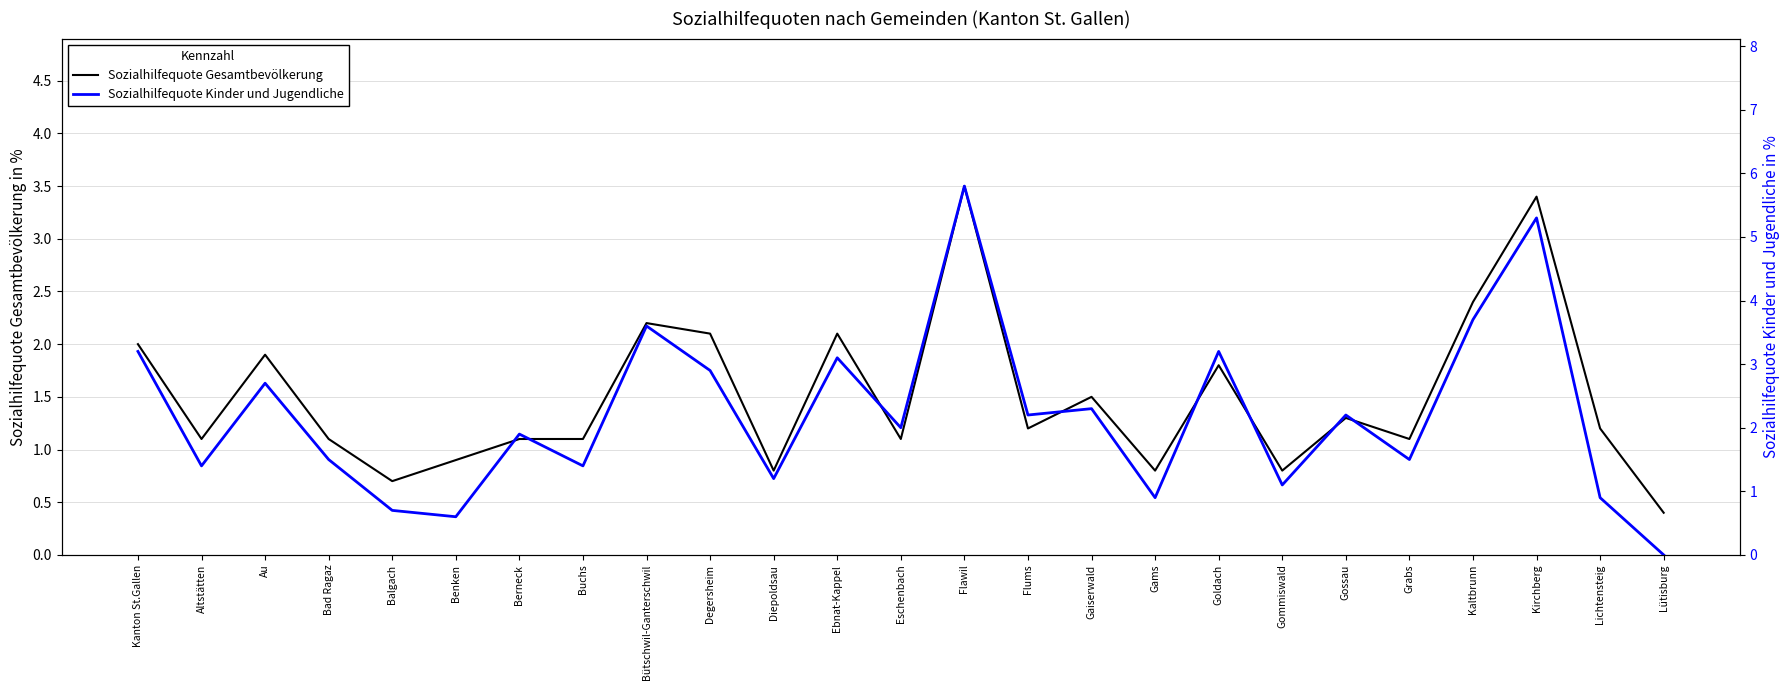

Reading left to right, transcribe all the data shown in this chart.

Sozialhilfequote Gesamtbevölkerung: Kanton St.Gallen=2.0	Altstätten=1.1	Au=1.9	Bad Ragaz=1.1	Balgach=0.7	Benken=0.9	Berneck=1.1	Buchs=1.1	Bütschwil-Ganterschwil=2.2	Degersheim=2.1	Diepoldsau=0.8	Ebnat-Kappel=2.1	Eschenbach=1.1	Flawil=3.5	Flums=1.2	Gaiserwald=1.5	Gams=0.8	Goldach=1.8	Gommiswald=0.8	Gossau=1.3	Grabs=1.1	Kaltbrunn=2.4	Kirchberg=3.4	Lichtensteig=1.2	Lütisburg=0.4
Sozialhilfequote Kinder und Jugendliche: Kanton St.Gallen=3.2	Altstätten=1.4	Au=2.7	Bad Ragaz=1.5	Balgach=0.7	Benken=0.6	Berneck=1.9	Buchs=1.4	Bütschwil-Ganterschwil=3.6	Degersheim=2.9	Diepoldsau=1.2	Ebnat-Kappel=3.1	Eschenbach=2.0	Flawil=5.8	Flums=2.2	Gaiserwald=2.3	Gams=0.9	Goldach=3.2	Gommiswald=1.1	Gossau=2.2	Grabs=1.5	Kaltbrunn=3.7	Kirchberg=5.3	Lichtensteig=0.9	Lütisburg=0.0